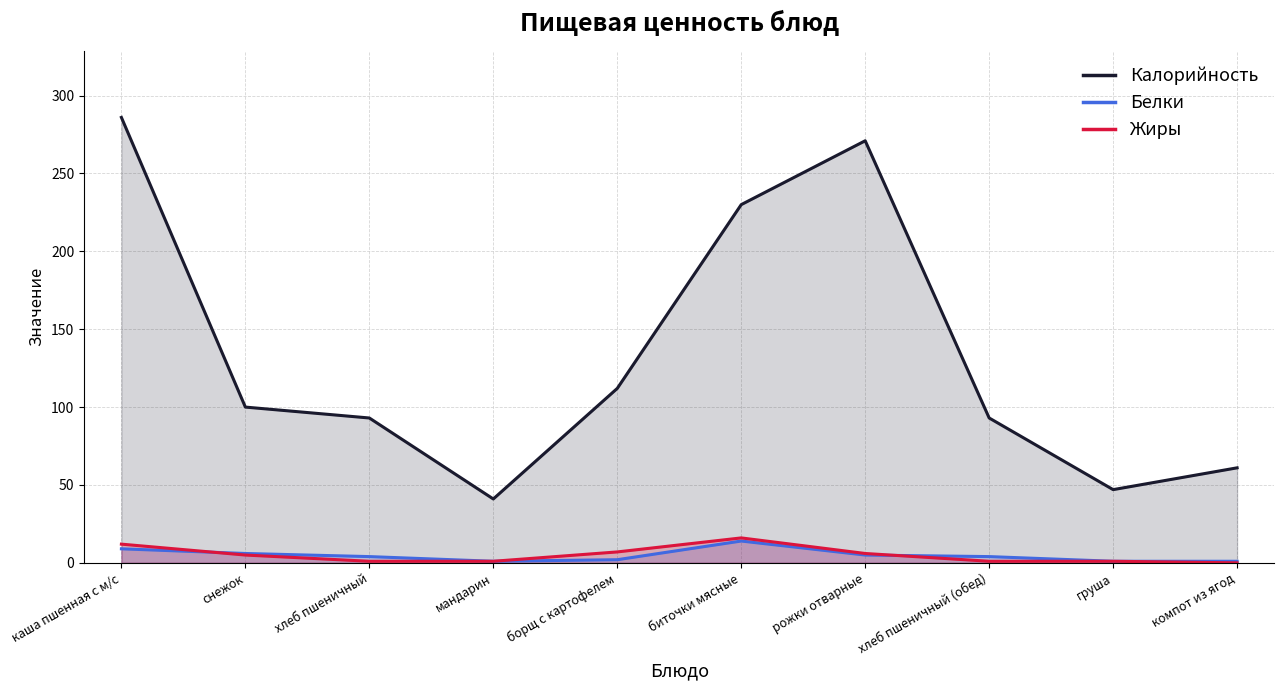

The Белки series shows 2 at борщ с картофелем. True or false?

True